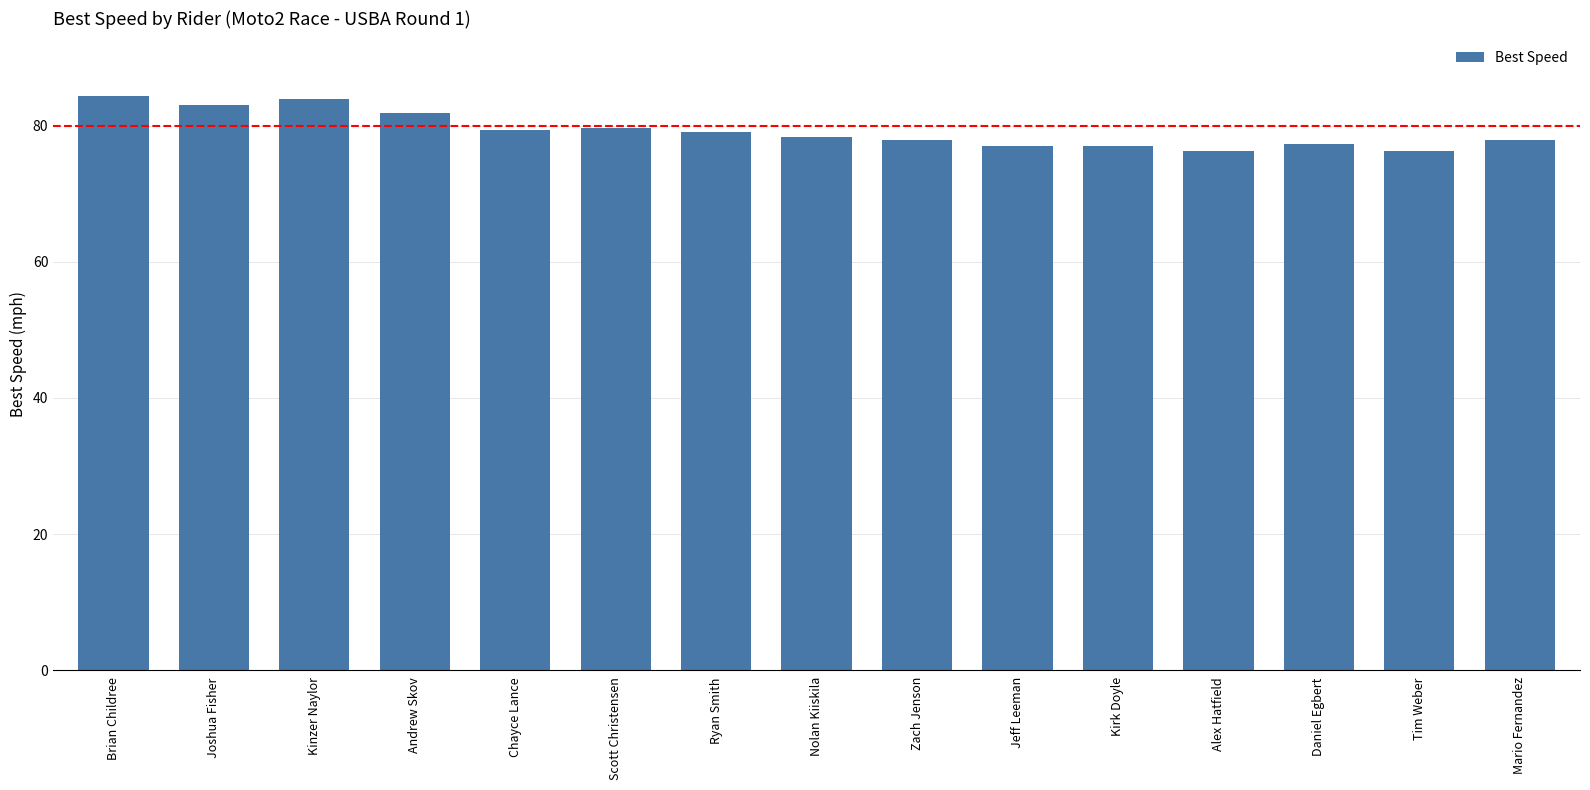

What is the smallest value displayed?

76.3